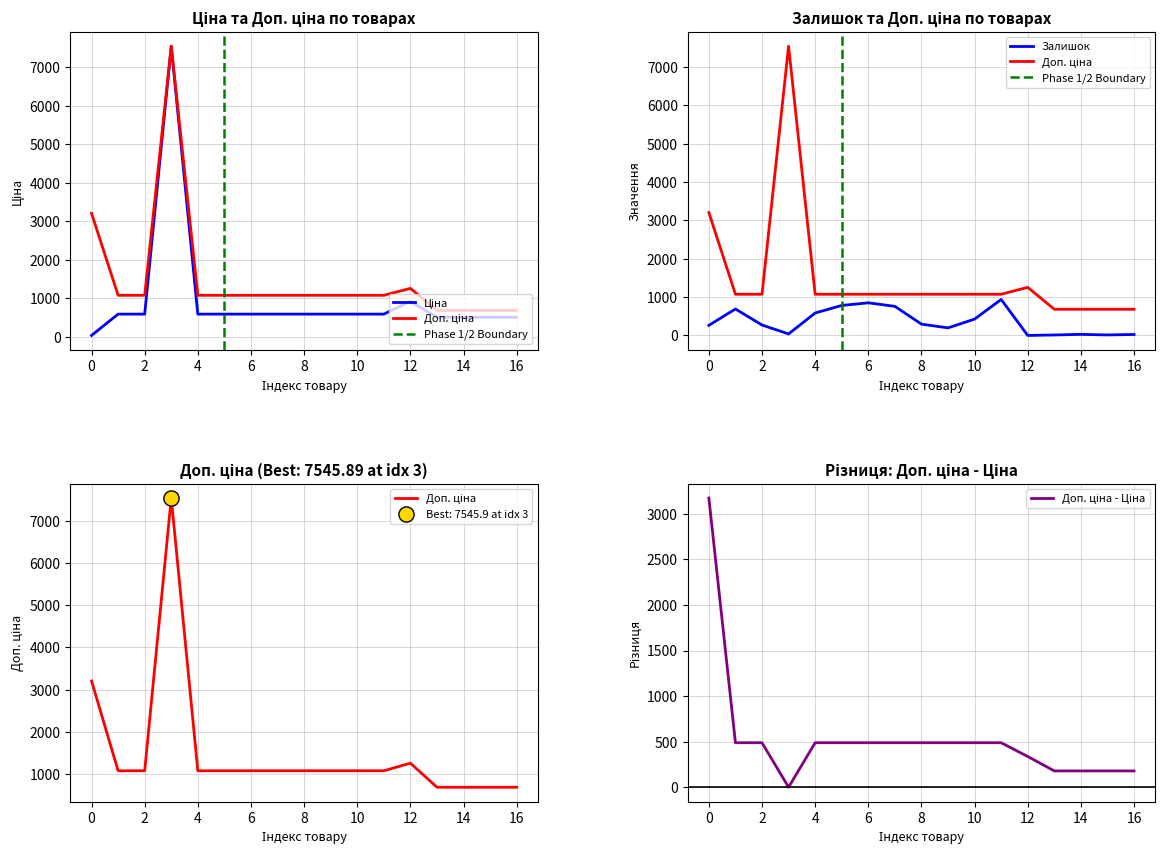

Is the value of Доп. ціна at Ламінат Yoga PRK929 greater than the value of Ціна at Effect PRK910?

Yes